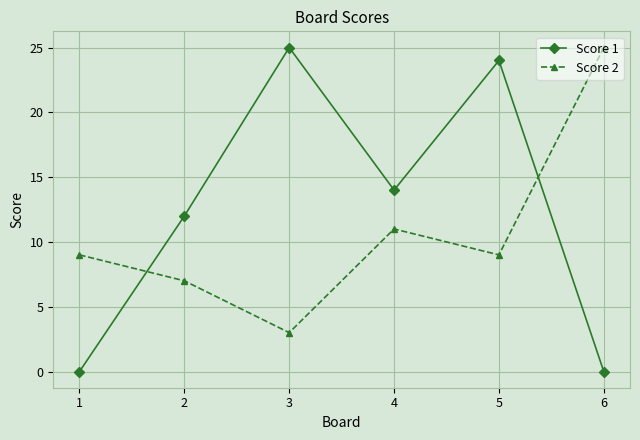

True or false: Score 1 and Score 2 cross at least once.

True